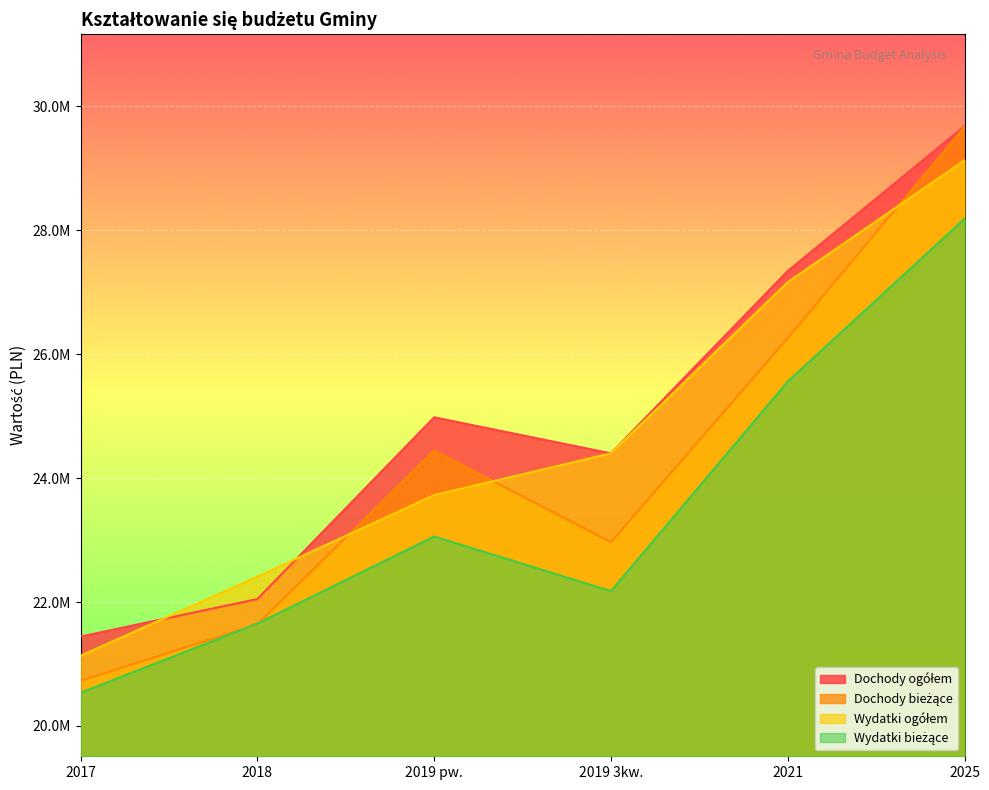

Which label corresponds to the smallest value in the chart?

2017